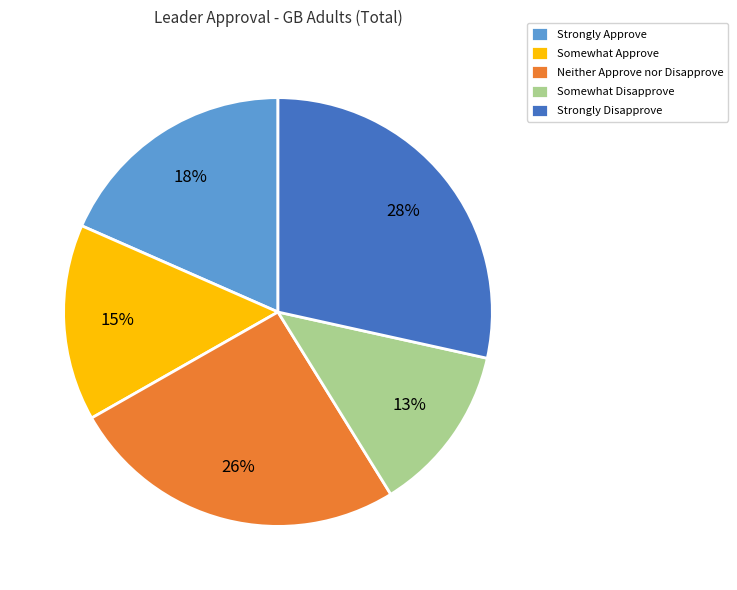

Is it true that Strongly Approve is 18% of the pie?

True